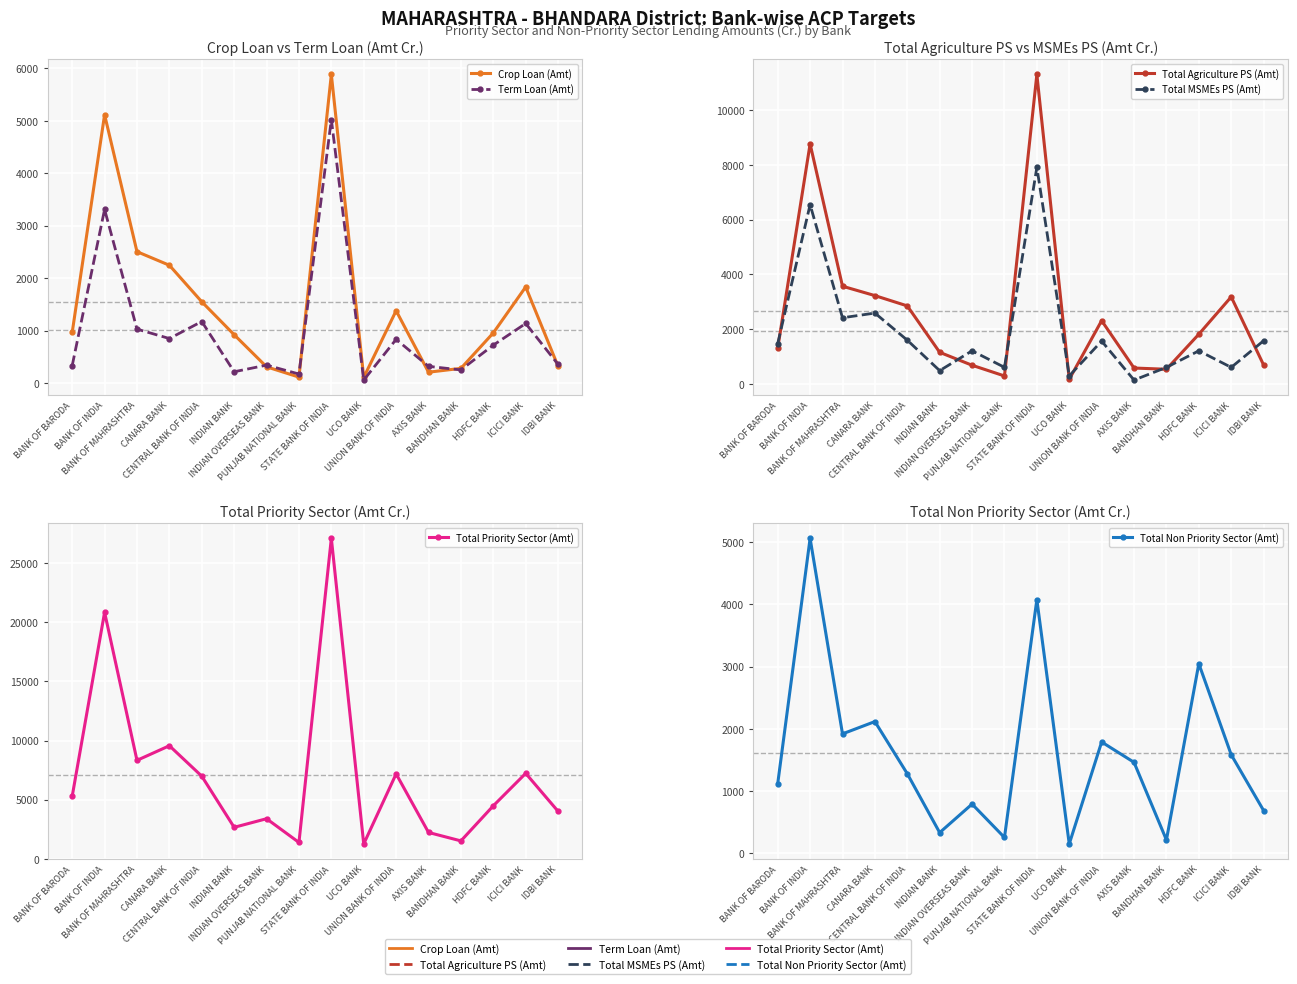

In Term Loan (Amt), how many points are higher than both neighbors (excluding endpoints)?

6